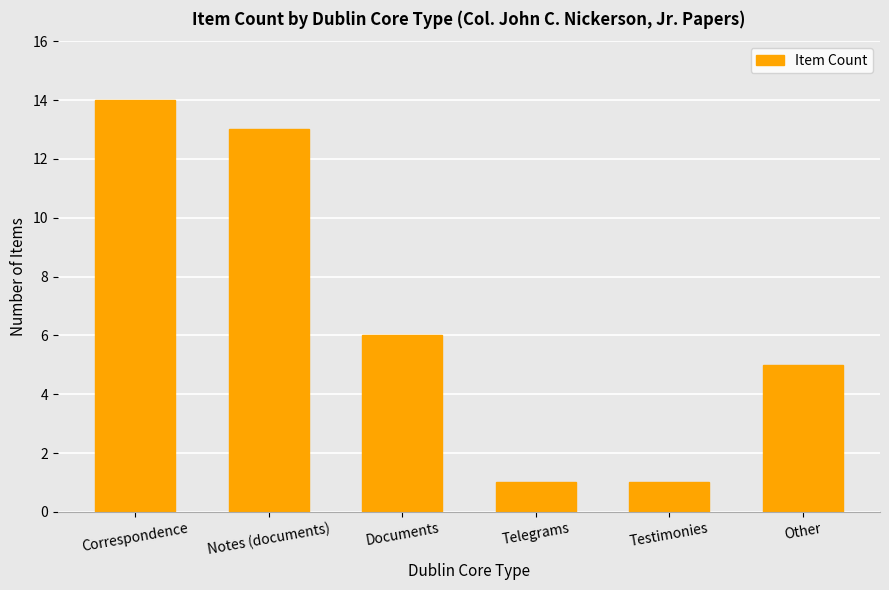

The chart shows a value of 13 at Notes (documents). True or false?

True